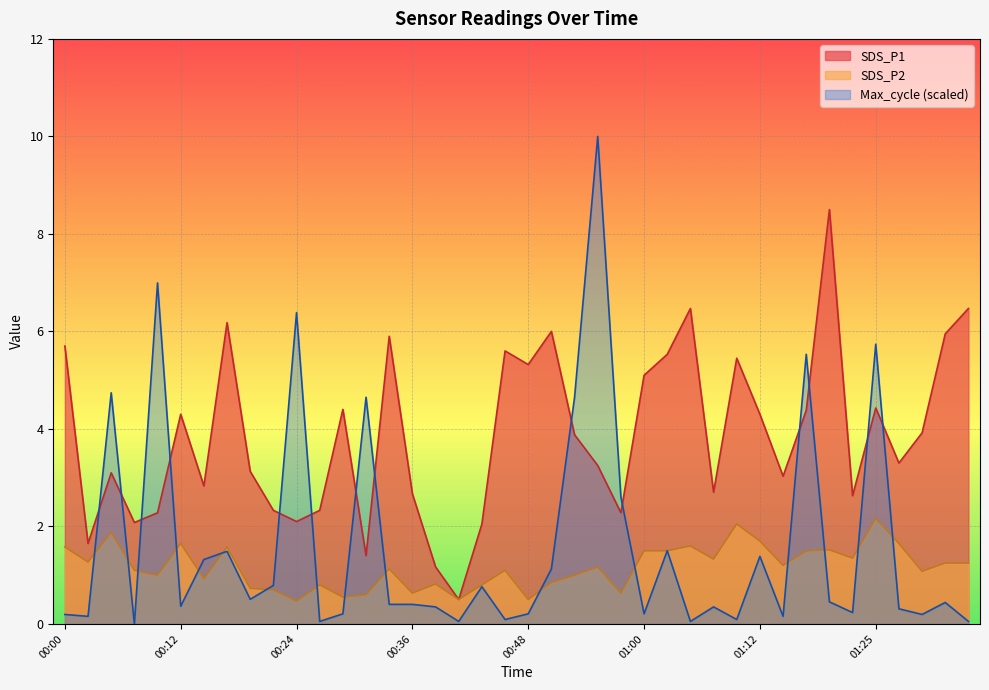

Which series changed the most between 00:02 and 01:22?

SDS_P1